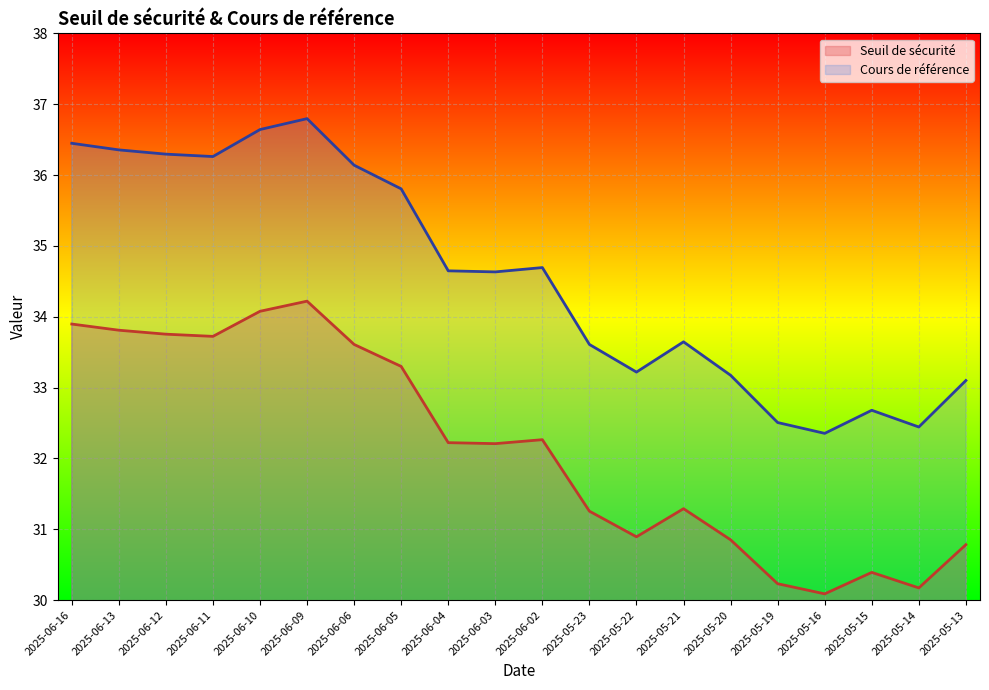

Count the number of categories in the chart.

20